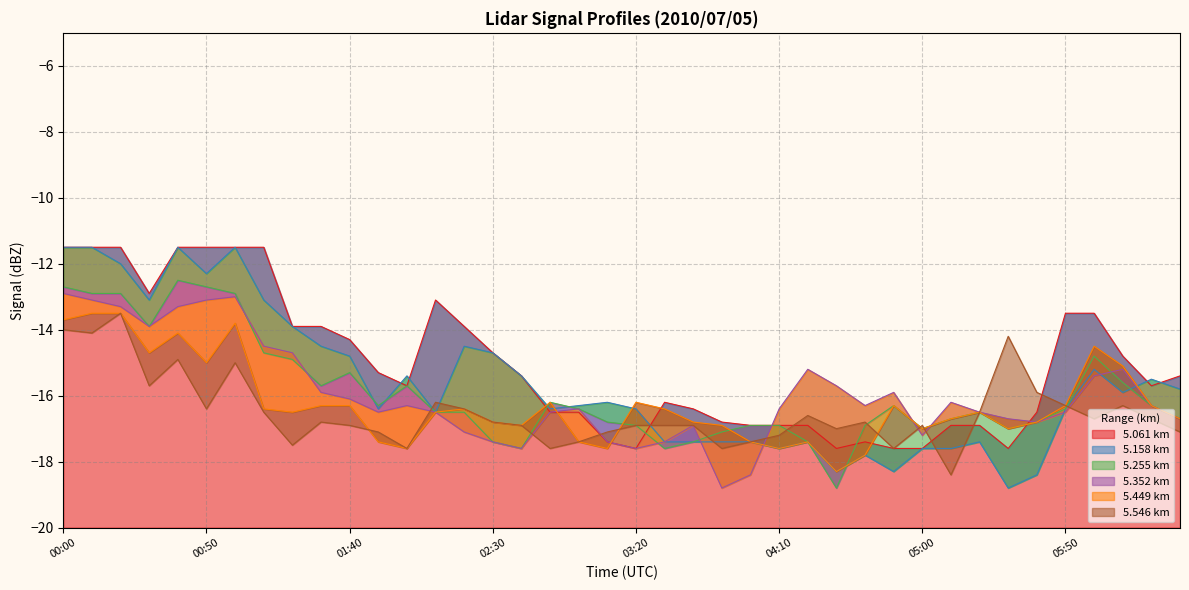

Rank the series by their maximum value, from highest to lowest.

5.061, 5.158, 5.255, 5.352, 5.449, 5.546